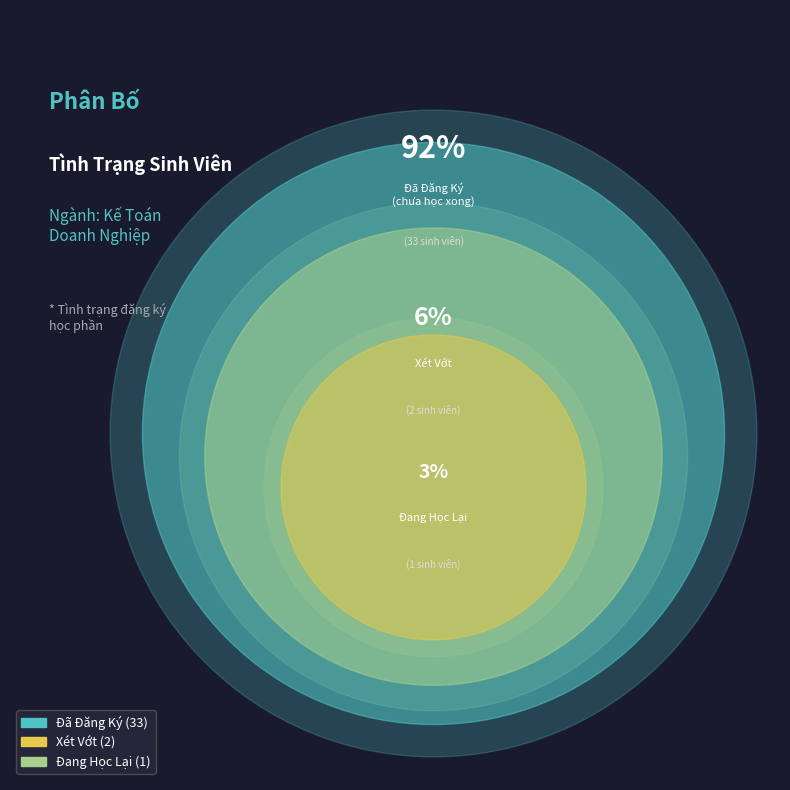

Rank the categories by value from lowest to highest.

Đang Học Lại, xet vot, Đã Đăng Ký (chưa học xong)